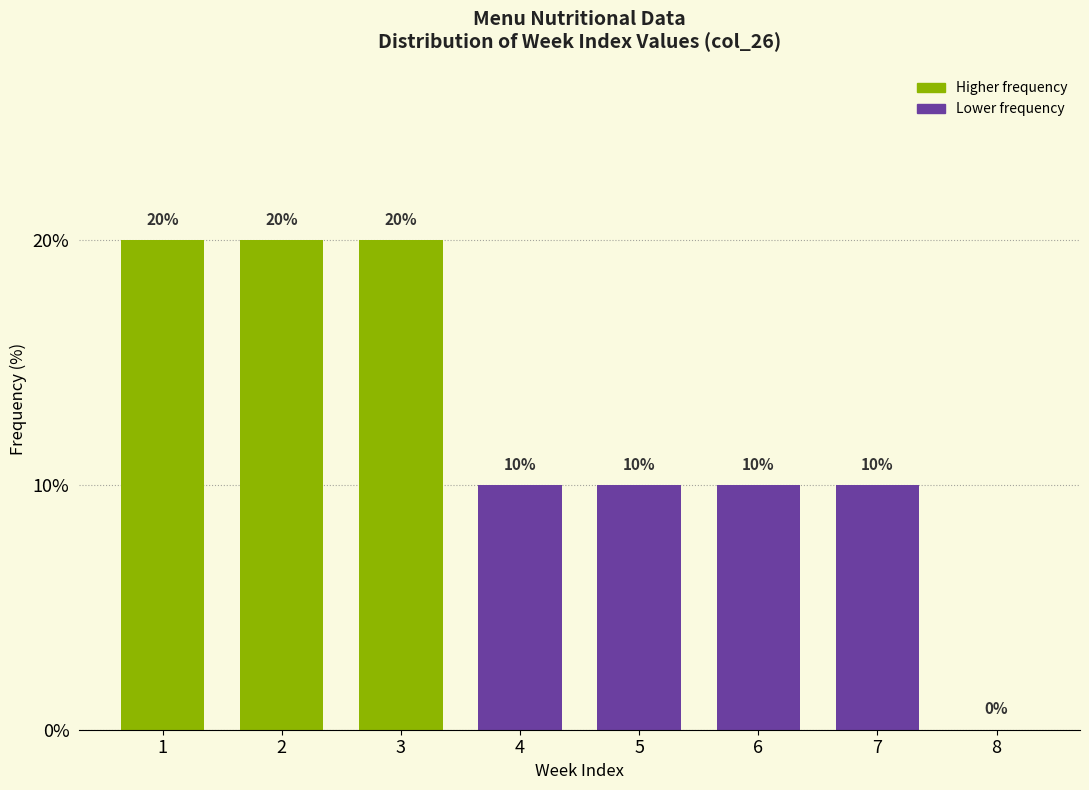

Reading left to right, transcribe all the data shown in this chart.

1=20	2=20	3=20	4=10	5=10	6=10	7=10	8=0